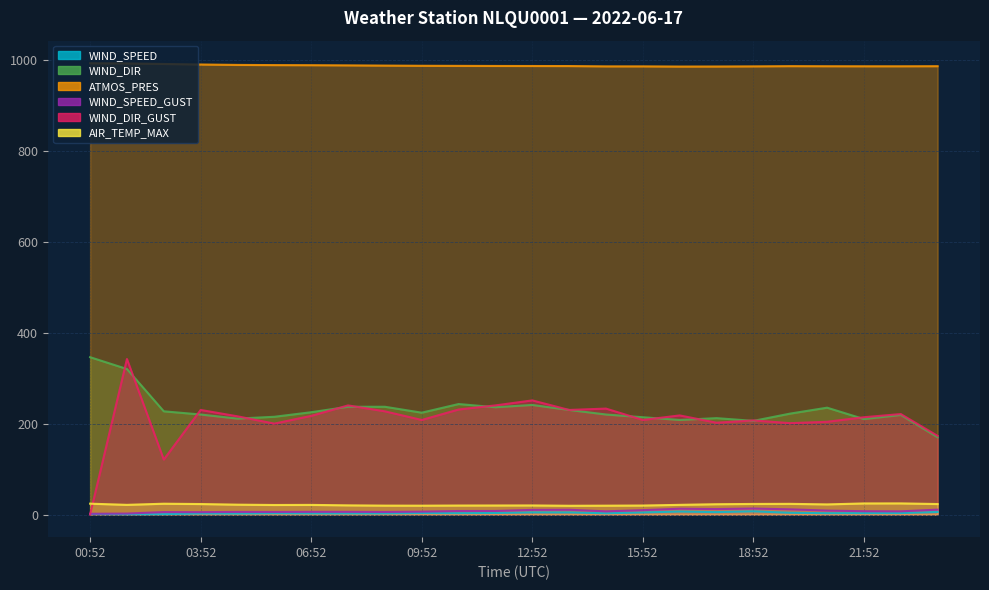

At which label does WIND_SPEED reach its minimum?

01:52